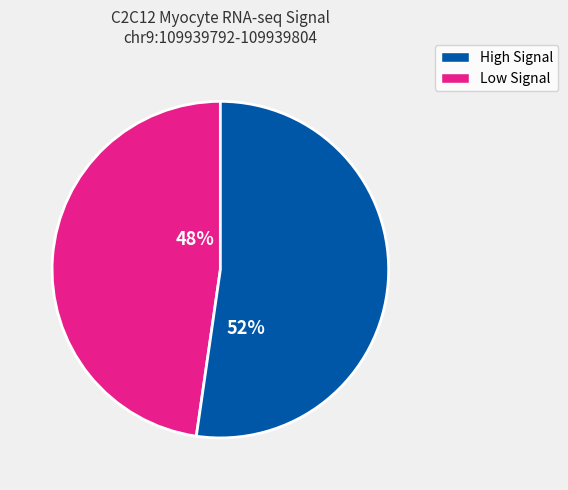

How many segments does this pie chart have?

2